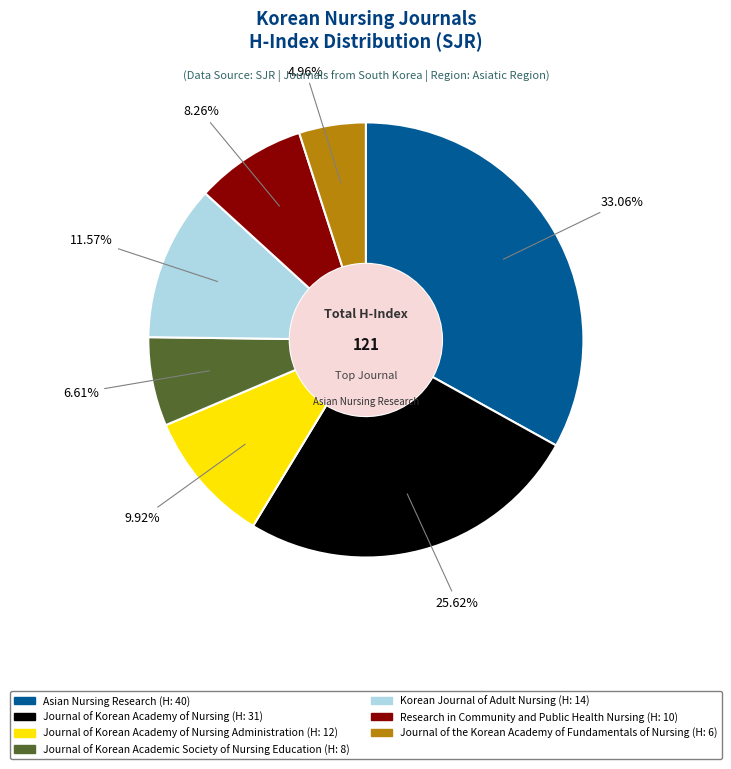

Combined, do Journal of the Korean Academy of Fundamentals of Nursing (H: 6) and Research in Community and Public Health Nursing (H: 10) account for over 50%?

No